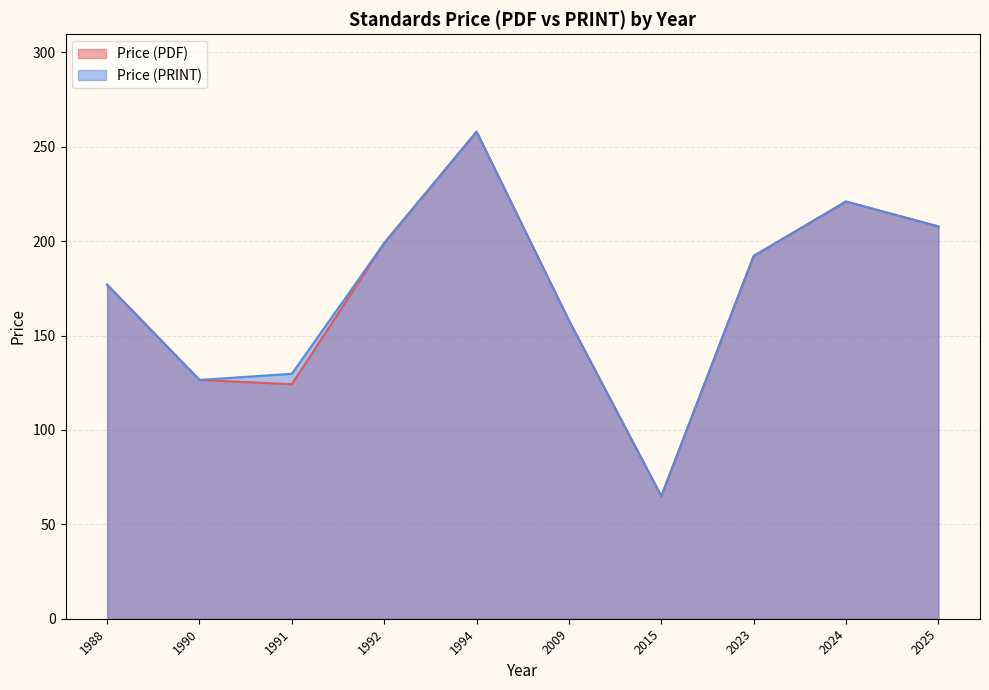

Which category has the highest value across all series?

1994